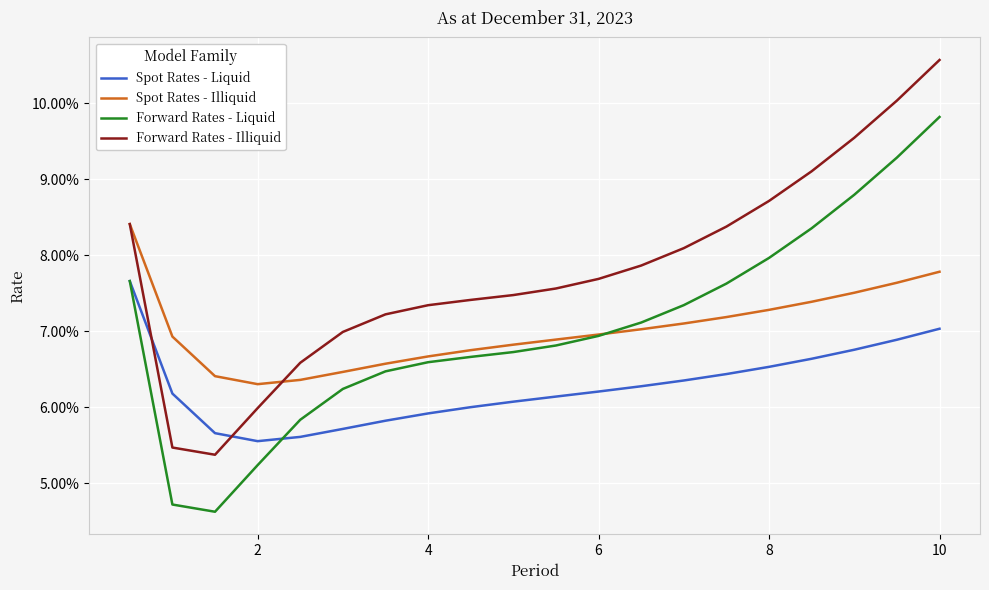

Which series has the largest total across all categories?

Forward Rates - Illiquid